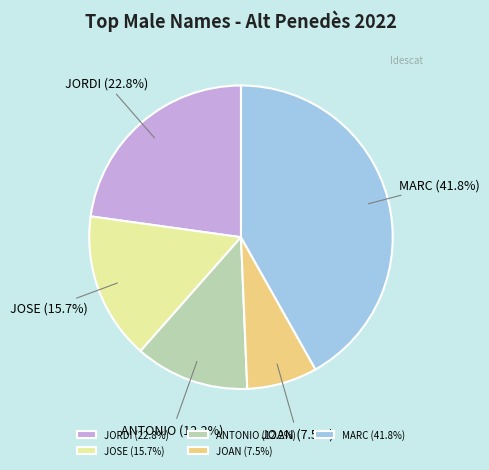

Which category has the biggest portion of the pie?

MARC (41.8%)